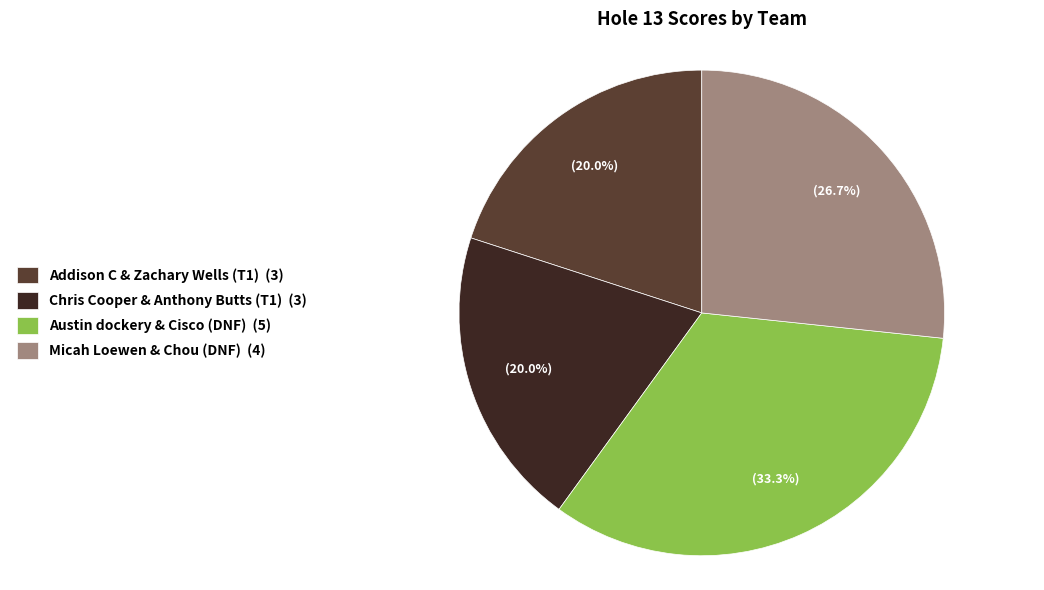

To the nearest percent, what percentage of the pie is Micah Loewen & Chou (DNF)?

27%